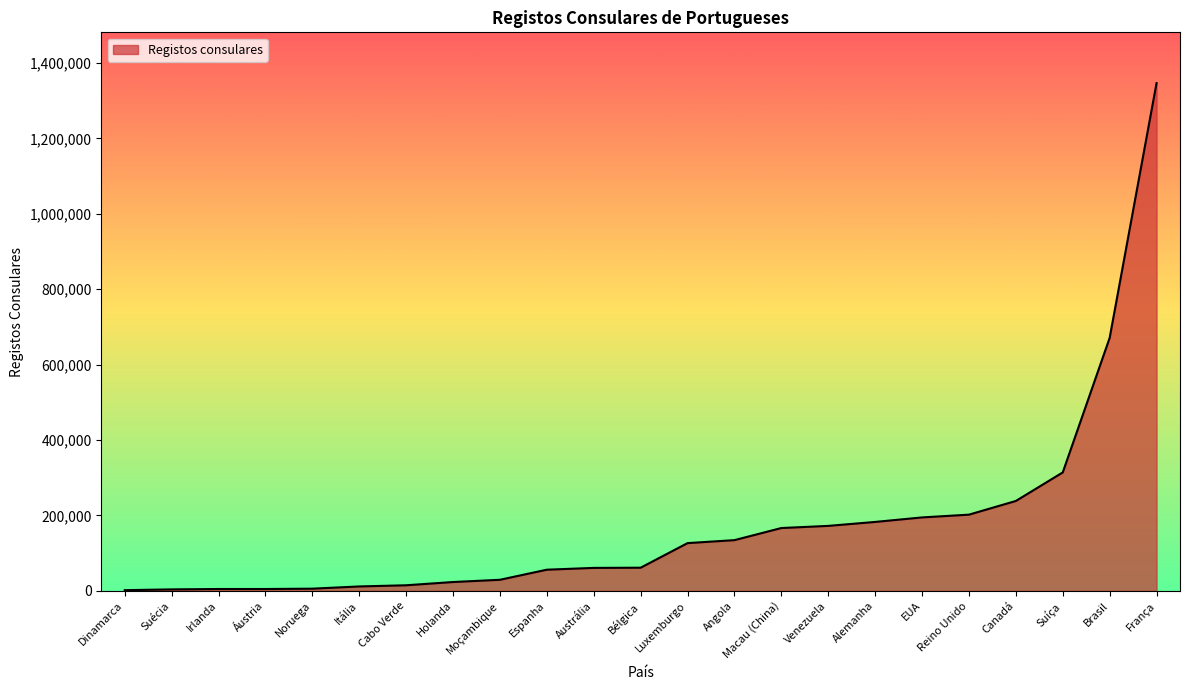

True or false: the data shows 314081 at Suíça.

True